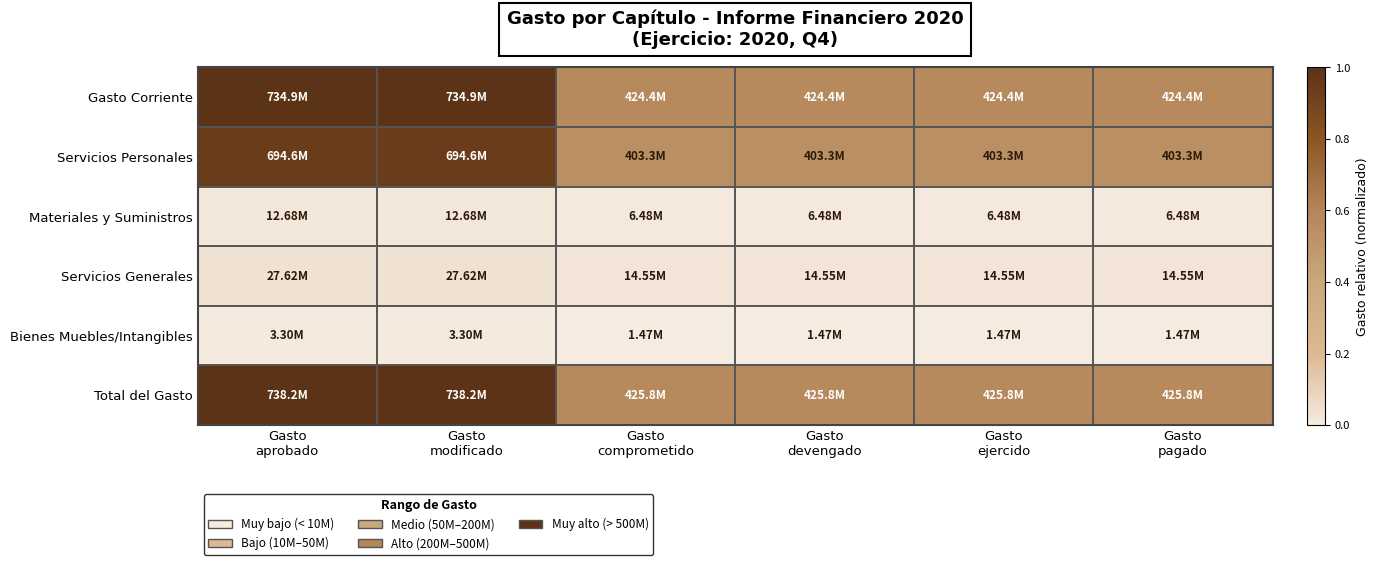

Rank the series by their maximum value, from lowest to highest.

Bienes Muebles/Intangibles, Materiales y Suministros, Servicios Generales, Servicios Personales, Gasto Corriente, Total del Gasto